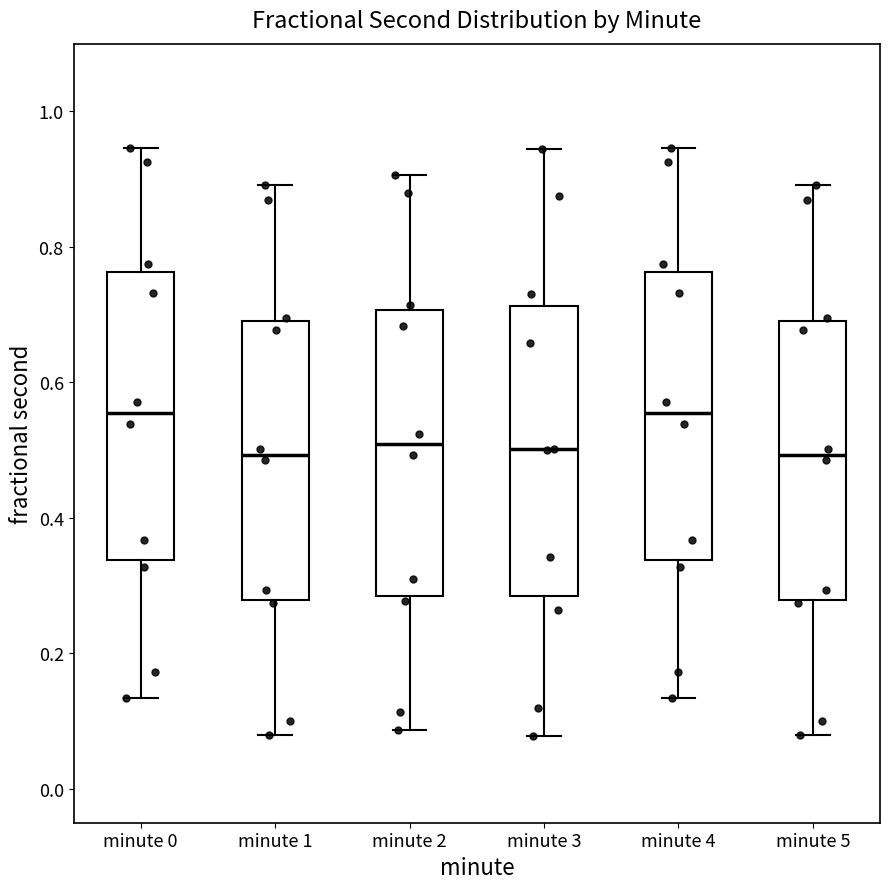

Reading left to right, transcribe this box plot: for each box, give where its median line is, the range the box spans, and where its two whiskers end, as read against the y-axis. The values are not printed on the chart, so give them approximately, as read against the axis.

minute 0: median 0.56, box 0.34 to 0.76, whiskers 0.14 to 0.94
minute 1: median 0.50, box 0.28 to 0.70, whiskers 0.08 to 0.90
minute 2: median 0.50, box 0.28 to 0.70, whiskers 0.08 to 0.90
minute 3: median 0.50, box 0.28 to 0.72, whiskers 0.08 to 0.94
minute 4: median 0.56, box 0.34 to 0.76, whiskers 0.14 to 0.94
minute 5: median 0.50, box 0.28 to 0.70, whiskers 0.08 to 0.90